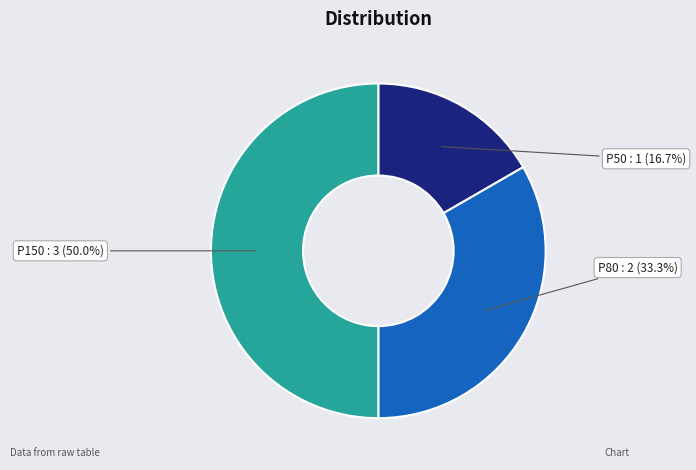

What is the largest slice in the pie chart?

P150